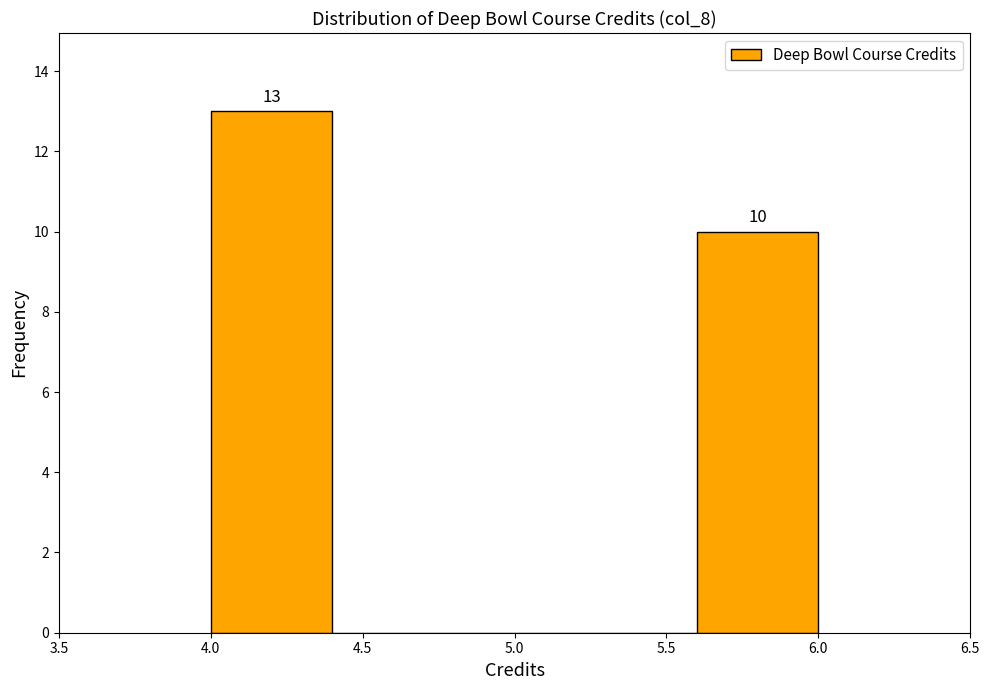

Over which range of the x-axis is the bar tallest?

4.0 to 4.4